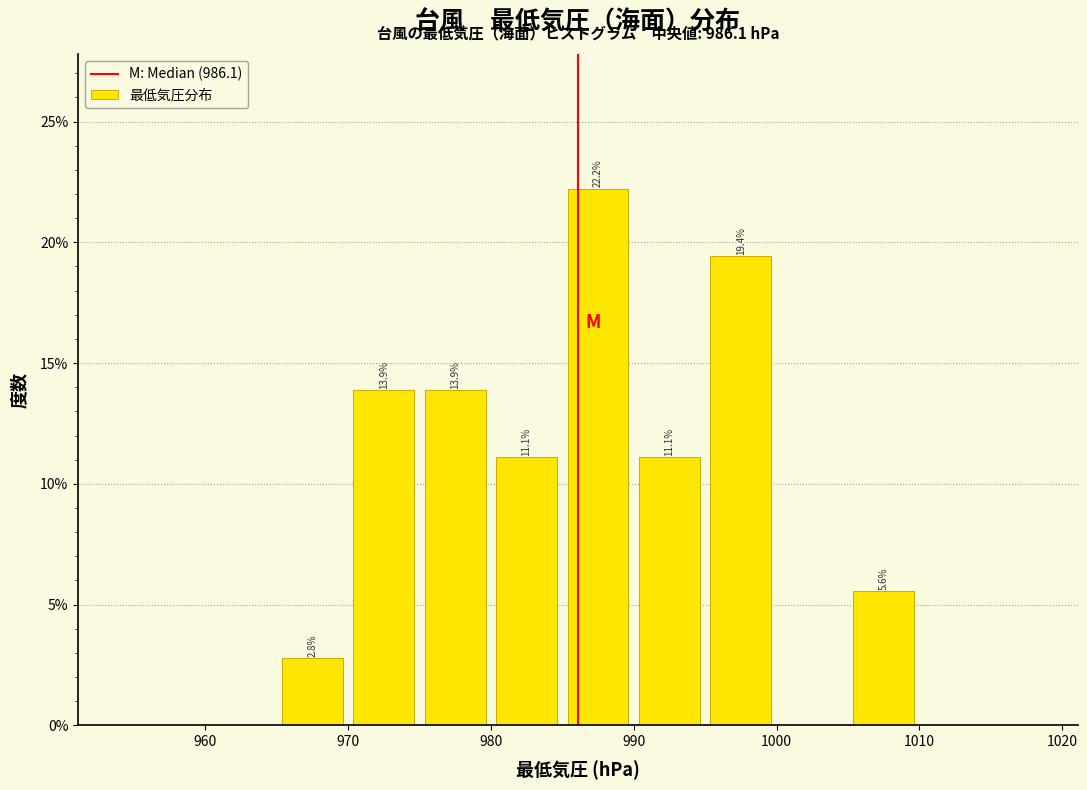

Which range on the x-axis has the tallest bar?

985 to 990